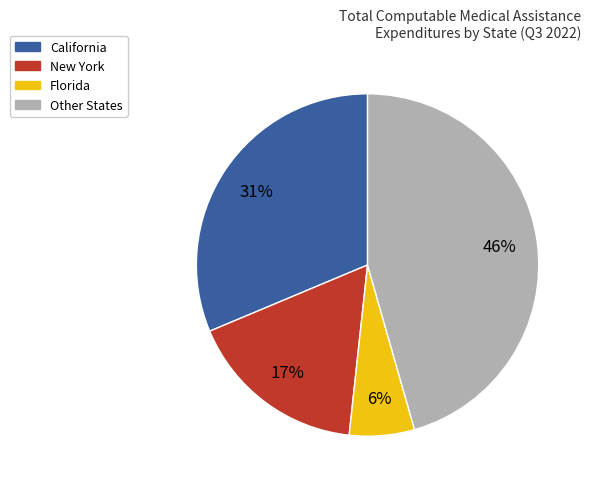

Is there a majority slice in this chart?

No